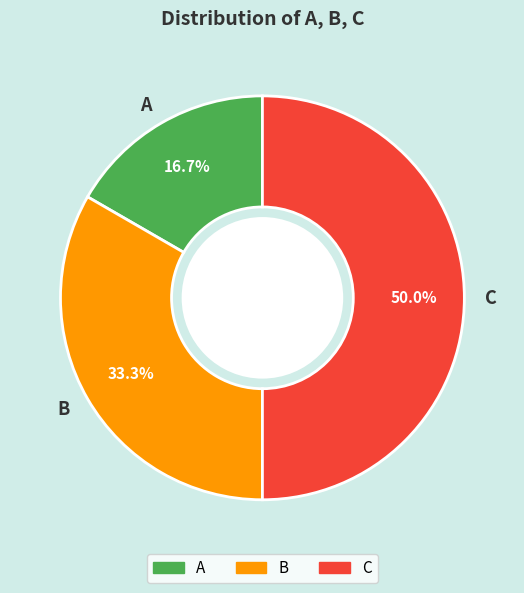

Does B account for over 50% of the chart?

No